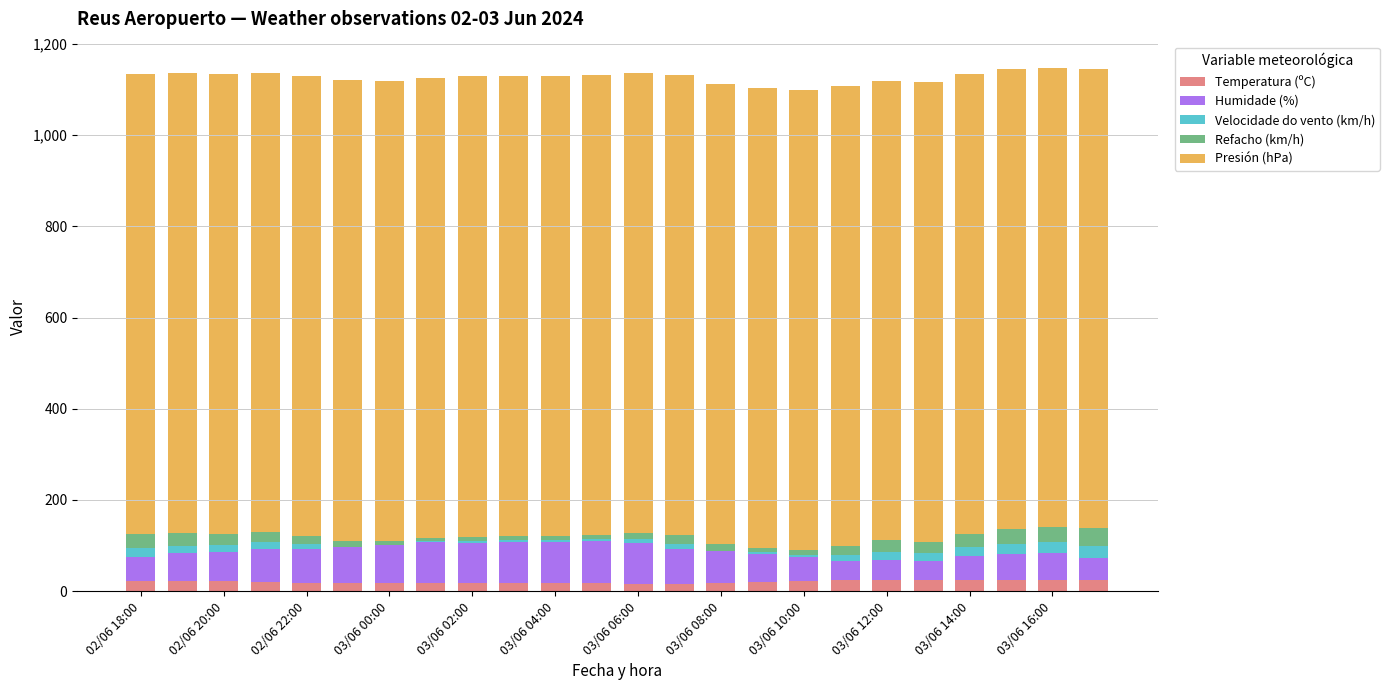

What is the highest value of the Temperatura (ºC) series?

24.9